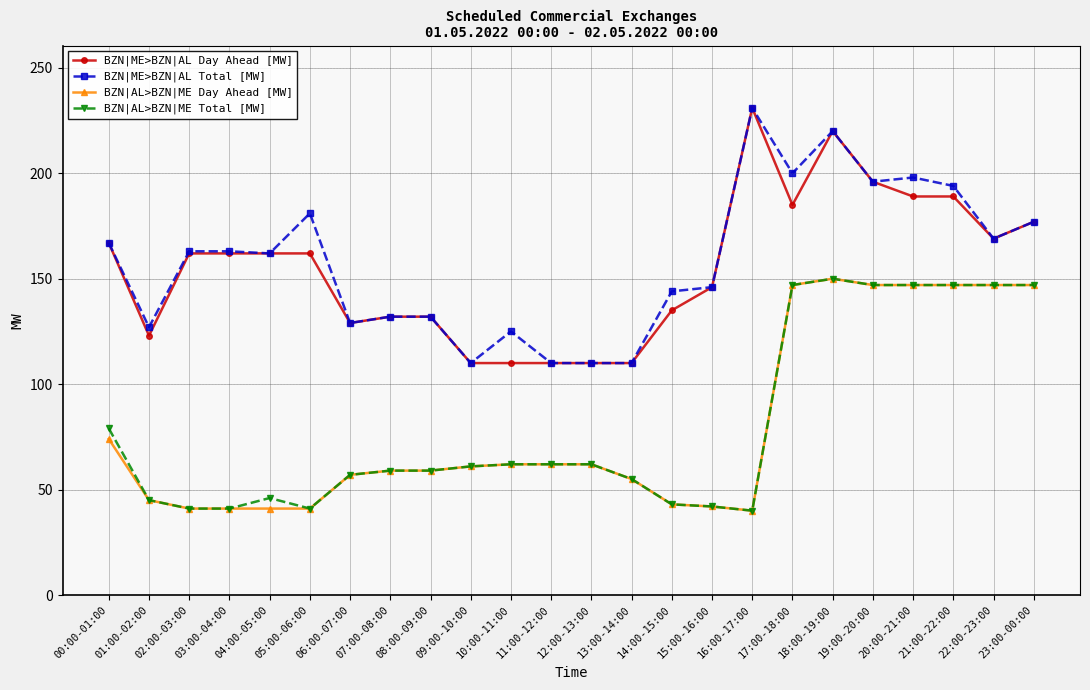

What is the highest value of the BZN|ME>BZN|AL Day Ahead [MW] series?

231